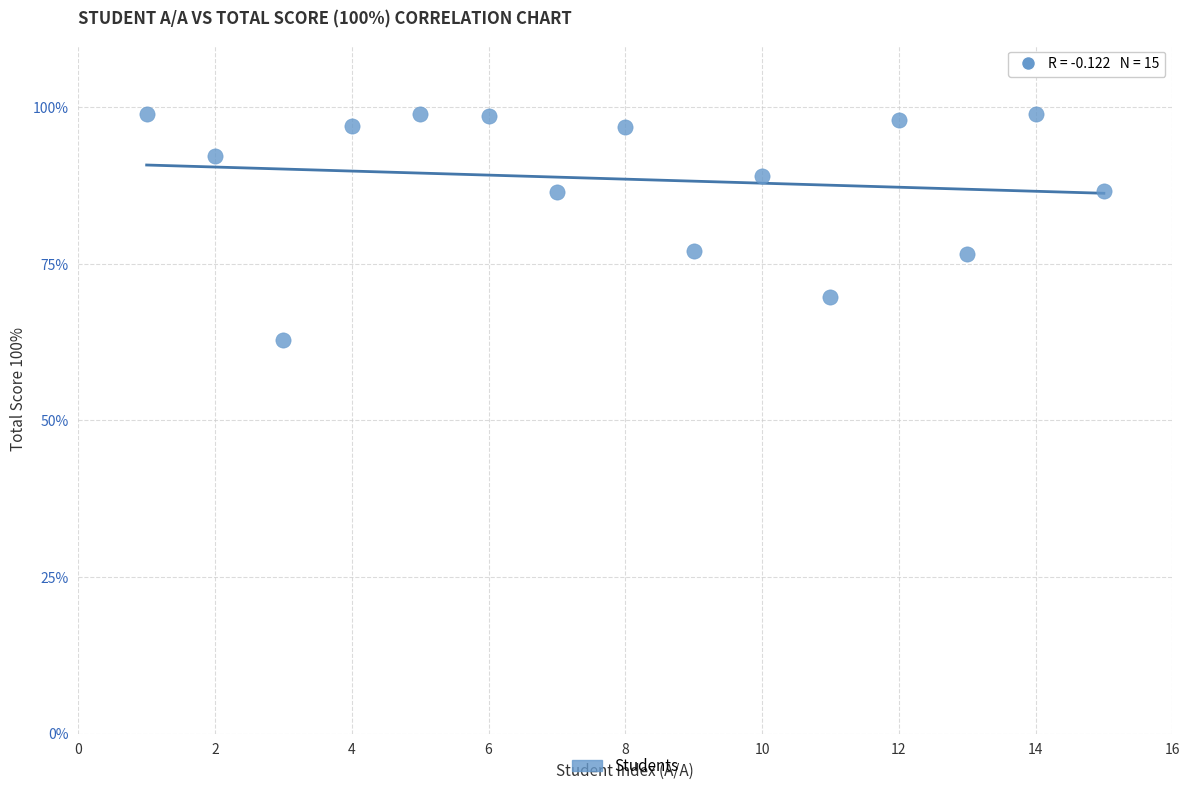

What is the range of X values (max minus min)?

14.0